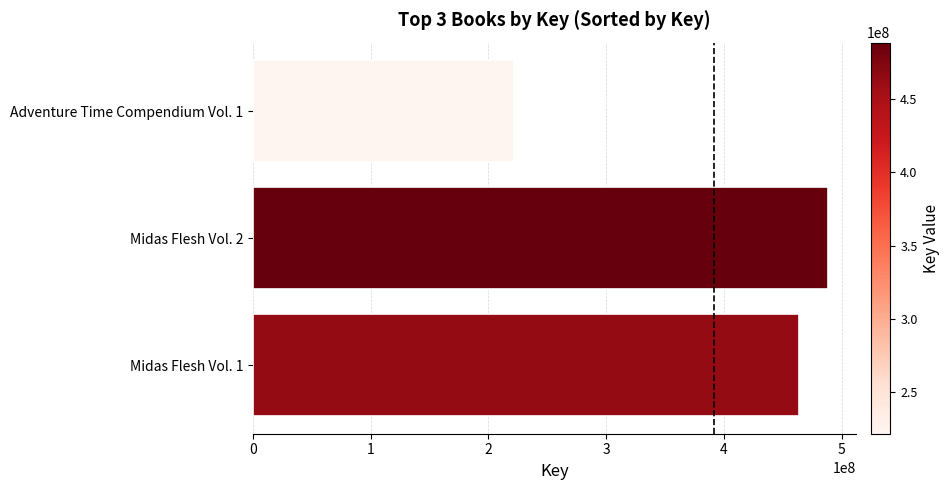

What is the difference between the maximum and second lowest values?

24127946